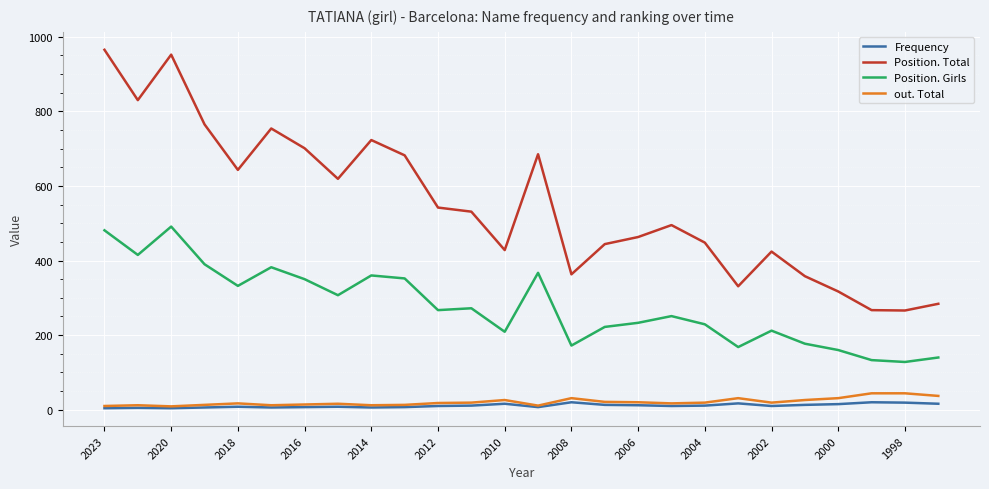

True or false: out. Total and Position. Girls cross at least once.

False